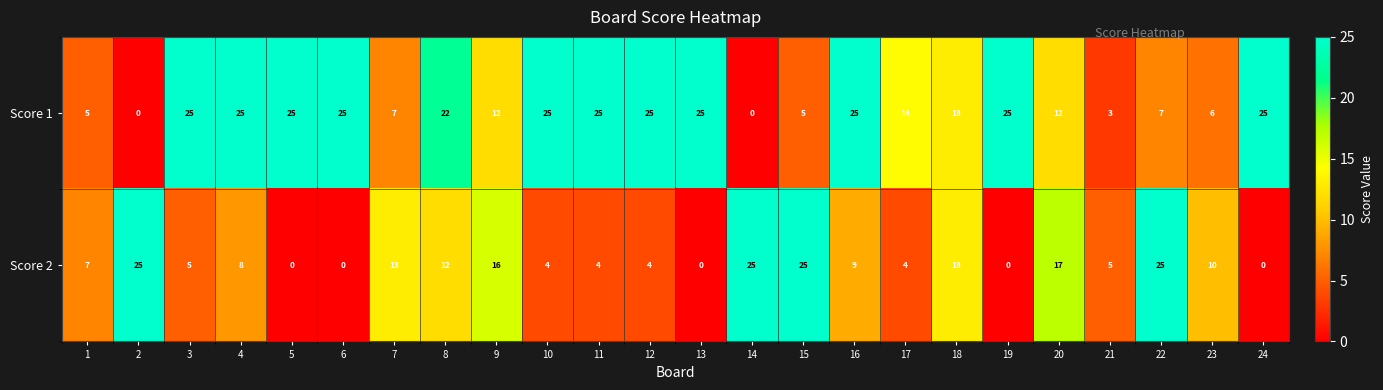

Is it true that Score 1 equals 5 at 7?

False